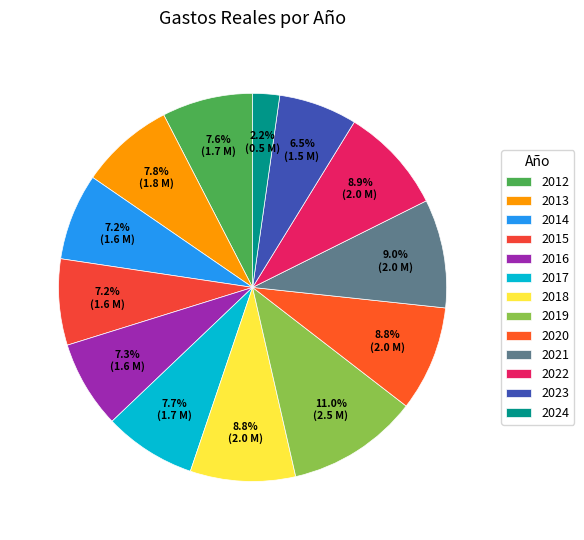

How many segments does this pie chart have?

13